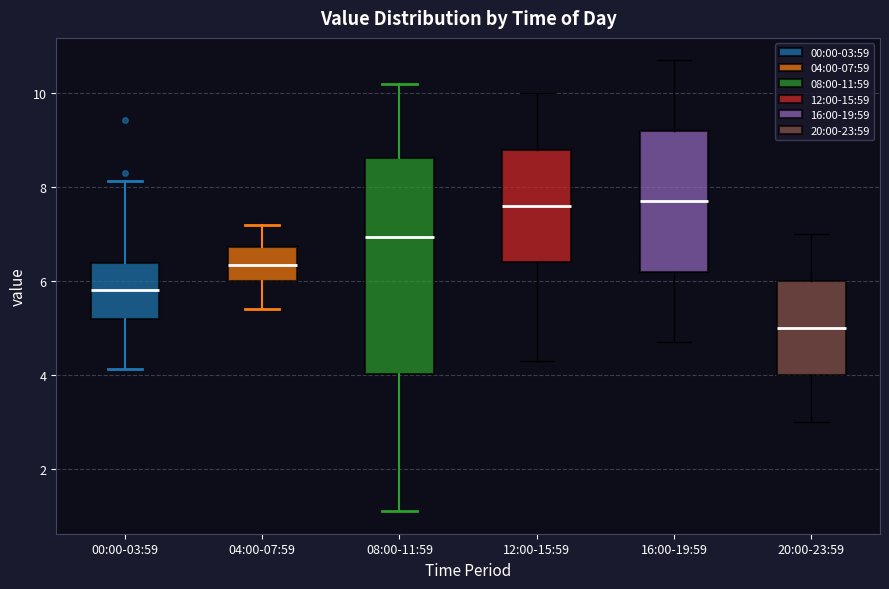

Reading left to right, read every box against the y-axis: the position of its median line, the range the box covers, and the ends of its whiskers. The values are not printed on the chart, so give them approximately, as read against the axis.

00:00-03:59: median 5.8, box 5.2 to 6.4, whiskers 4.2 to 8.2
04:00-07:59: median 6.4, box 6.0 to 6.8, whiskers 5.4 to 7.2
08:00-11:59: median 7.0, box 4.0 to 8.6, whiskers 1.2 to 10.2
12:00-15:59: median 7.6, box 6.4 to 8.8, whiskers 4.4 to 10.0
16:00-19:59: median 7.8, box 6.2 to 9.2, whiskers 4.8 to 10.8
20:00-23:59: median 5.0, box 4.0 to 6.0, whiskers 3.0 to 7.0